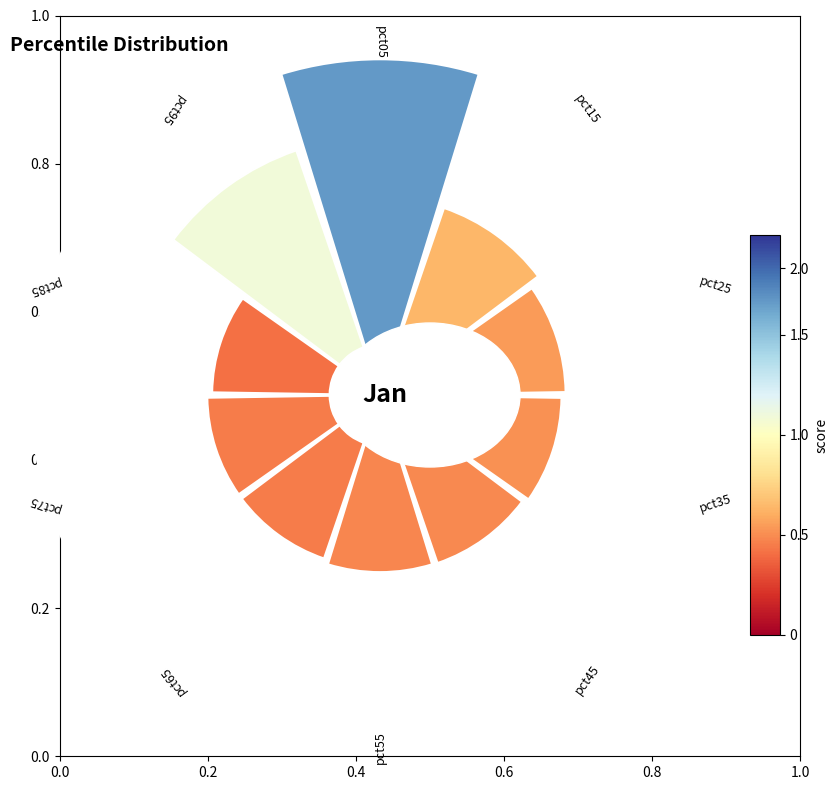

To the nearest percent, what is the difference between the largest and smallest slice percentages?

11%